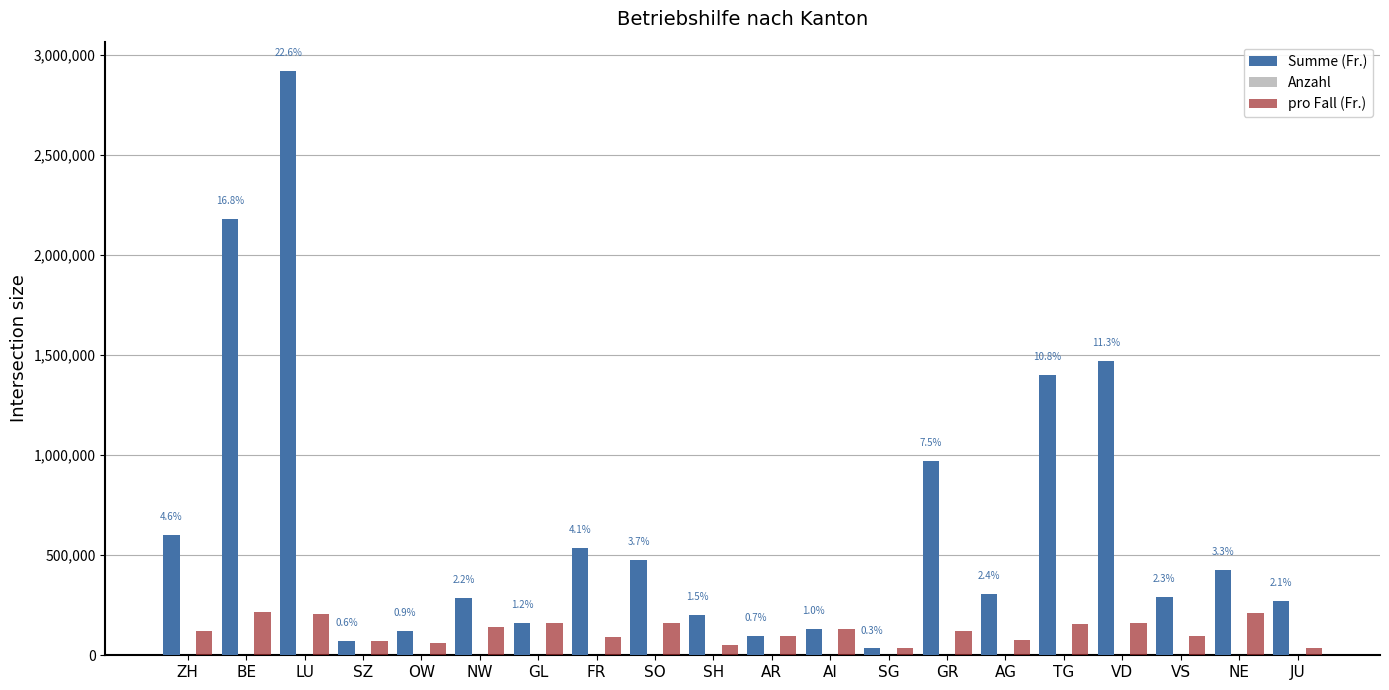

What is the highest value of the Summe (Fr.) series?

2921100